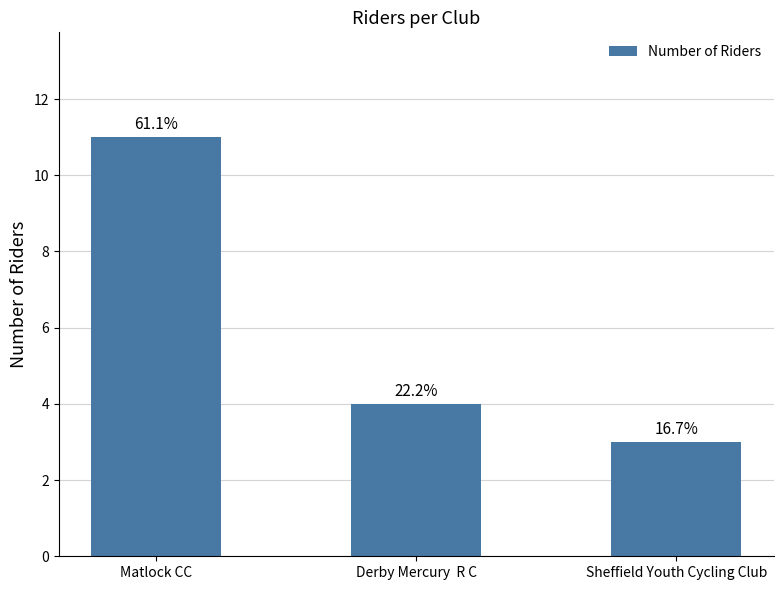

How many bars are there in total?

3